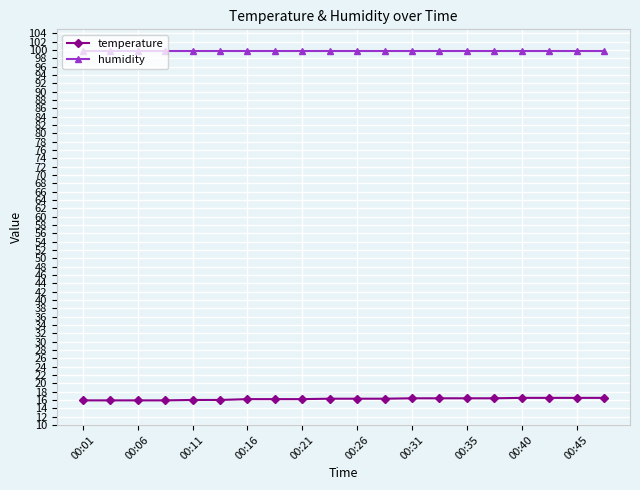

Rank the series by their average value, from lowest to highest.

temperature, humidity